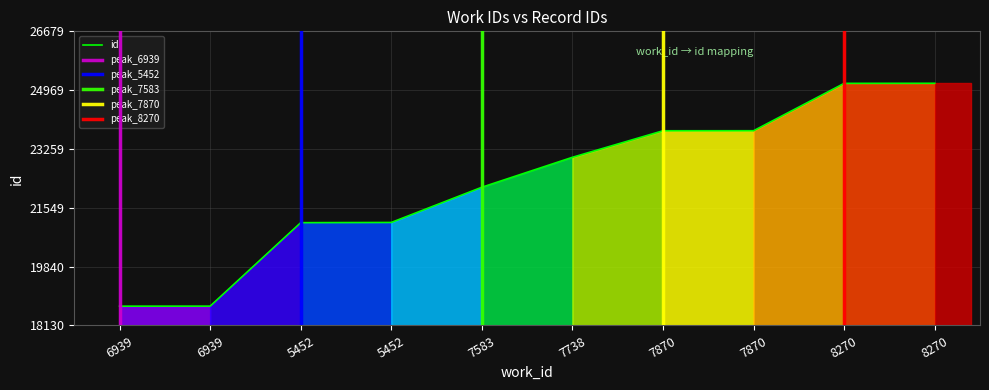

What is the sum of all values?

222706